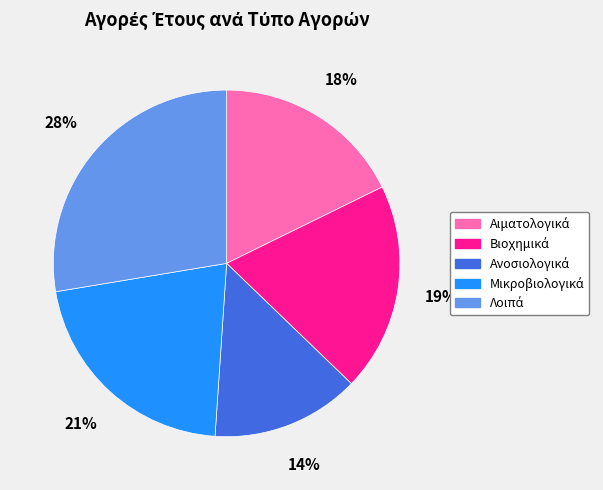

To the nearest percent, what is the difference between the largest and smallest slice percentages?

14%